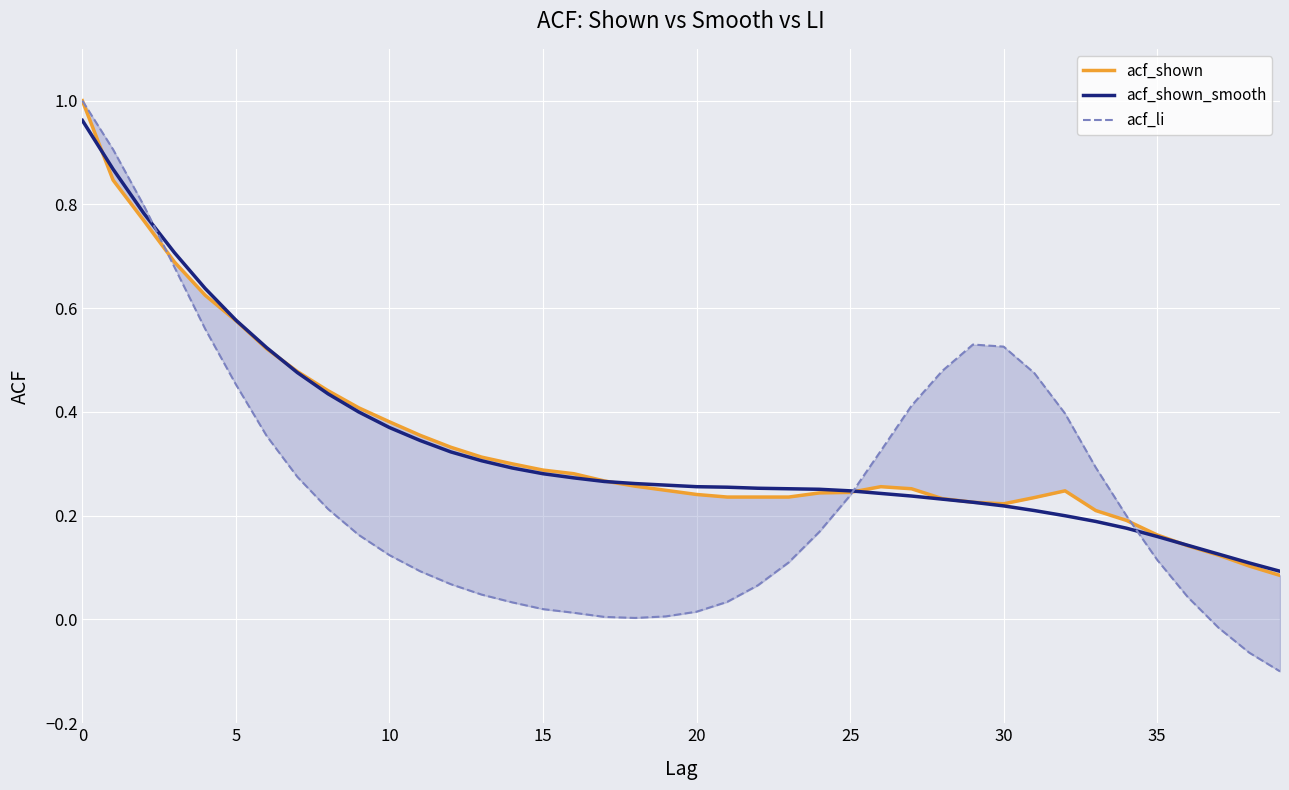

After their last crossing, which series has the higher values: acf_li or acf_shown?

acf_shown